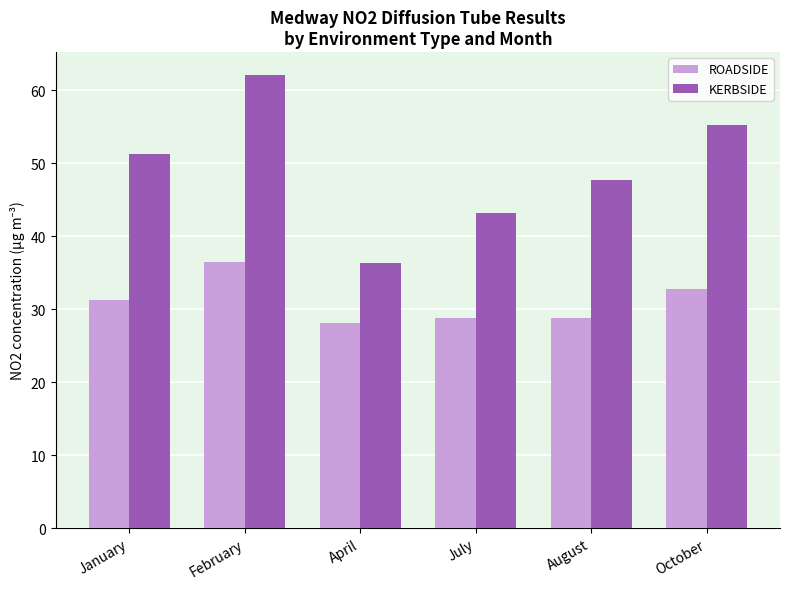

Are the bars grouped side by side (vs. stacked)?

Yes